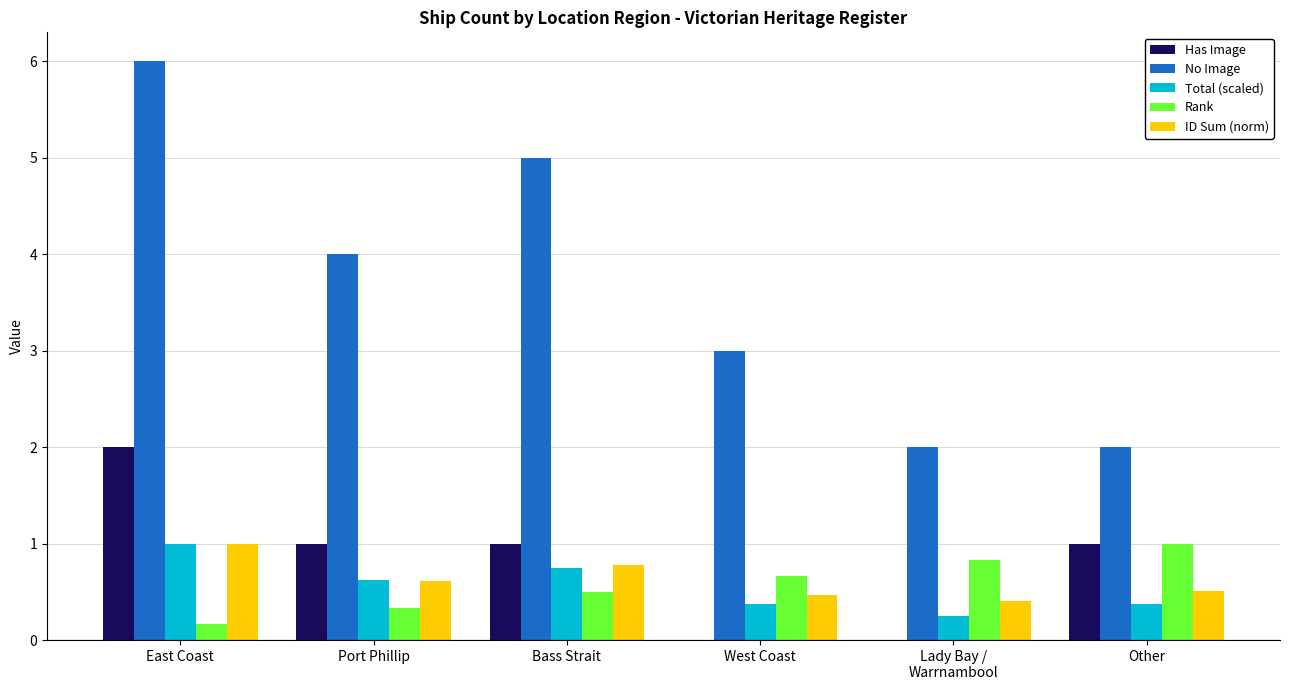

Count the number of data series in this chart.

5